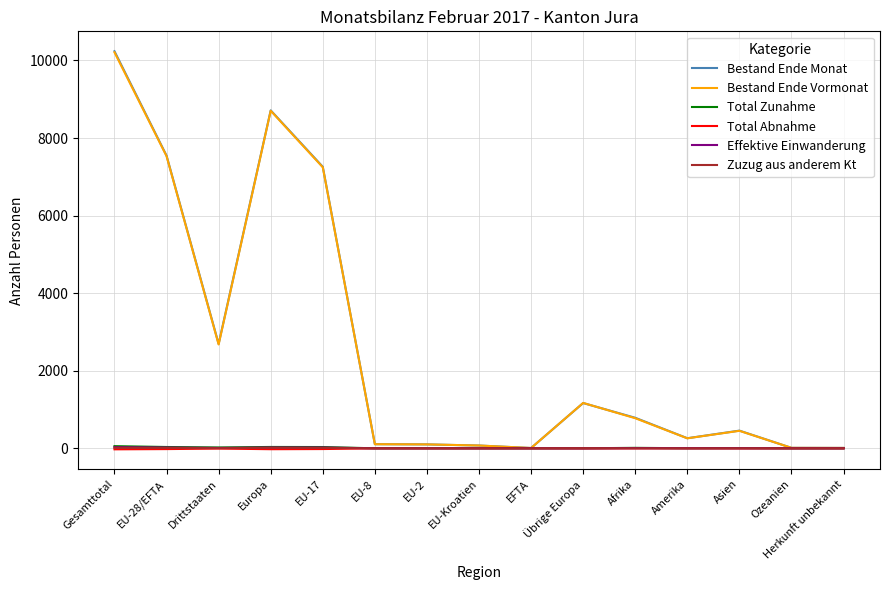

What is the difference between the maximum and second lowest values in the Total Zunahme series?

56